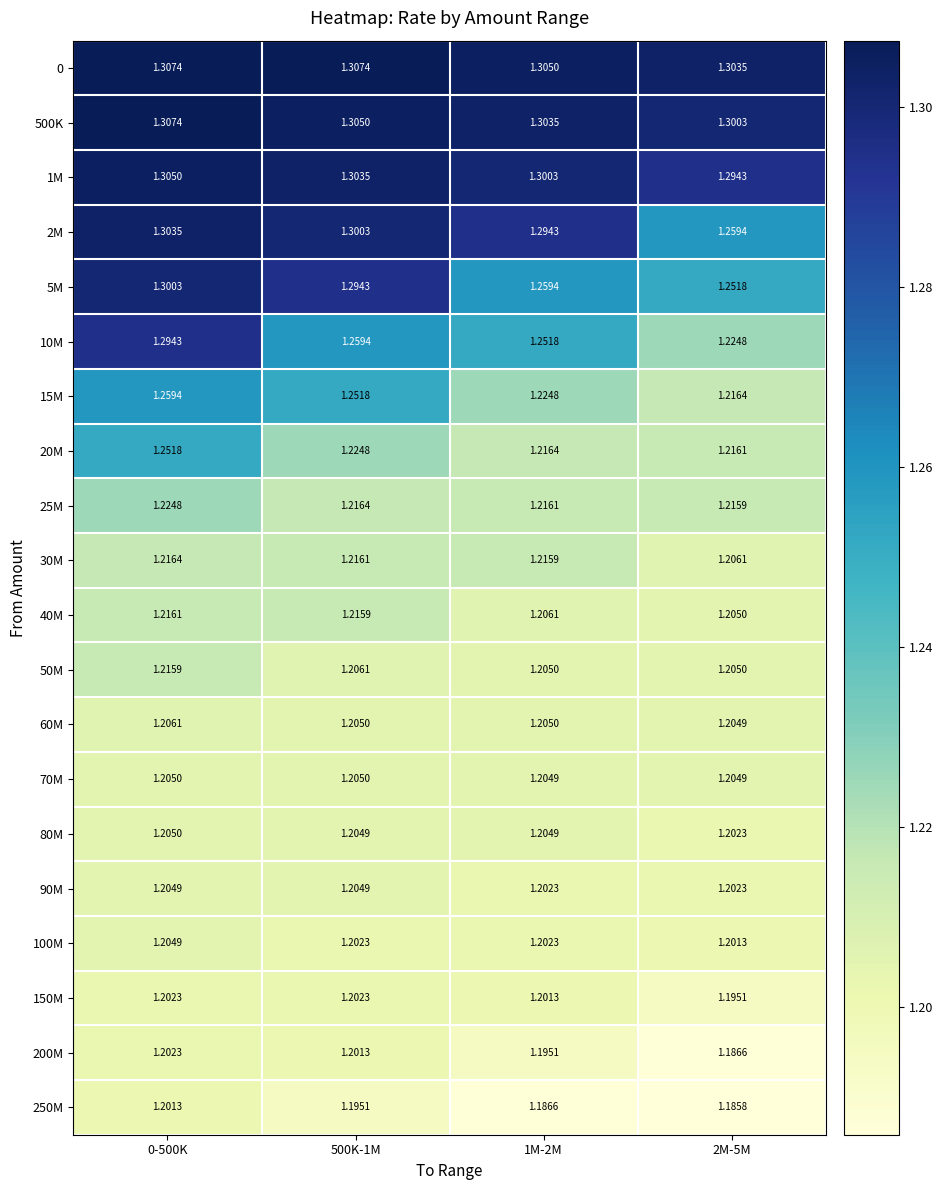

Is the value of 80M at 2M-5M greater than the value of 0 at 2M-5M?

No